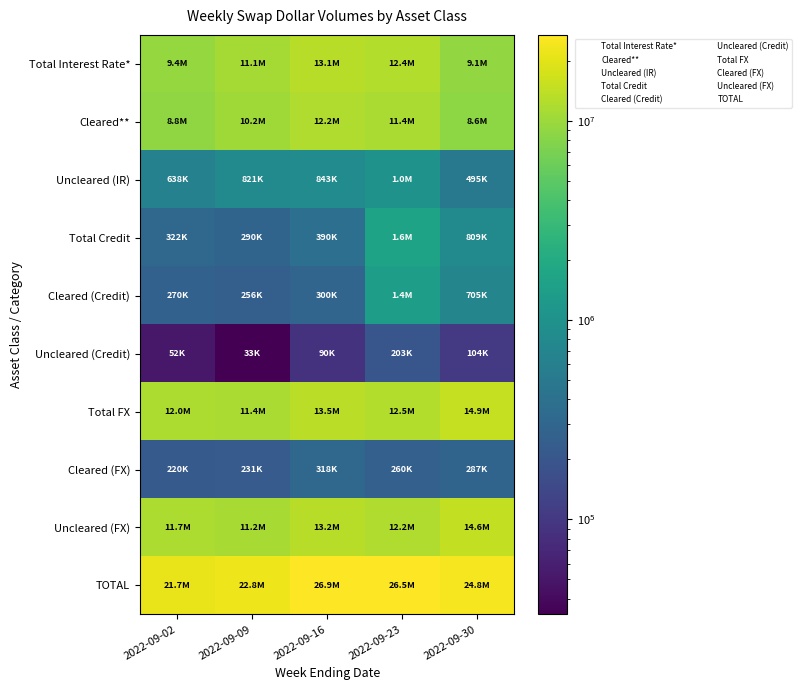

Reading left to right, list all the values displayed in this chart.

Total Interest Rate*: 2022-09-02=9400421	2022-09-09=11062031	2022-09-16=13069220	2022-09-23=12425962	2022-09-30=9125170
Cleared**: 2022-09-02=8762132	2022-09-09=10240640	2022-09-16=12226712	2022-09-23=11379240	2022-09-30=8630513
Uncleared (IR): 2022-09-02=638289	2022-09-09=821392	2022-09-16=842509	2022-09-23=1046722	2022-09-30=494657
Total Credit: 2022-09-02=321834	2022-09-09=289516	2022-09-16=389524	2022-09-23=1635313	2022-09-30=809043
Cleared (Credit): 2022-09-02=270208	2022-09-09=256103	2022-09-16=299701	2022-09-23=1432573	2022-09-30=705492
Uncleared (Credit): 2022-09-02=51626	2022-09-09=33413	2022-09-16=89822	2022-09-23=202739	2022-09-30=103550
Total FX: 2022-09-02=11950983	2022-09-09=11417743	2022-09-16=13479007	2022-09-23=12453475	2022-09-30=14876099
Cleared (FX): 2022-09-02=220322	2022-09-09=230642	2022-09-16=317610	2022-09-23=259820	2022-09-30=287378
Uncleared (FX): 2022-09-02=11730661	2022-09-09=11187101	2022-09-16=13161397	2022-09-23=12193655	2022-09-30=14588721
TOTAL: 2022-09-02=21673239	2022-09-09=22769291	2022-09-16=26937751	2022-09-23=26514750	2022-09-30=24810311